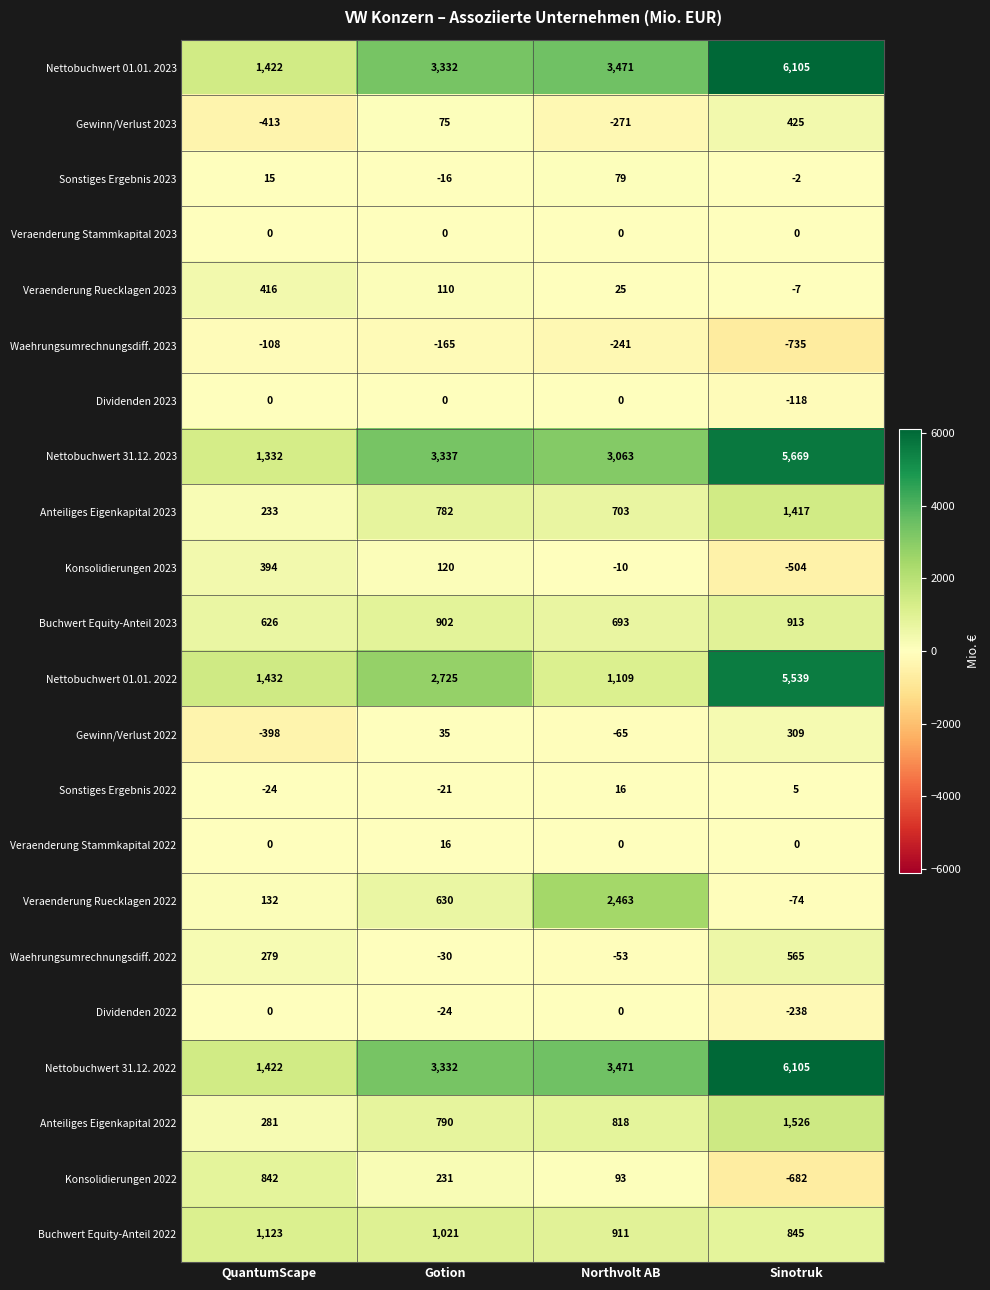

What is the smallest value displayed?

-735